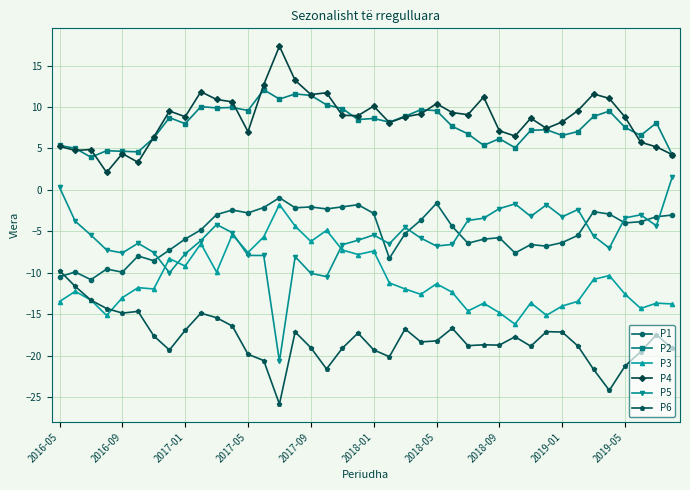

What is the value of the P2 point at the 35th from the left?

8.9